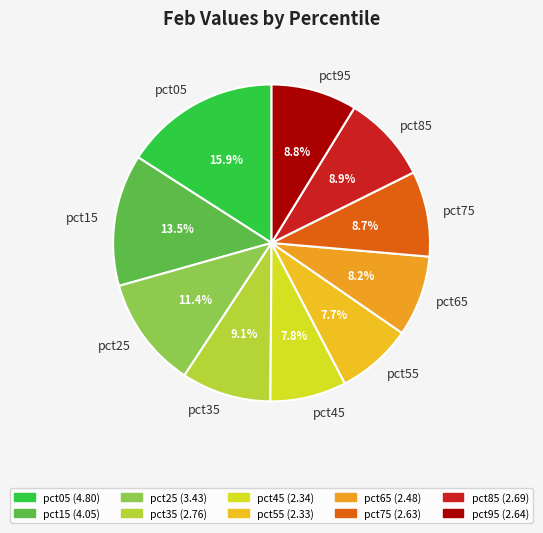

To the nearest percent, what is the combined percentage of pct05 and pct85?

25%